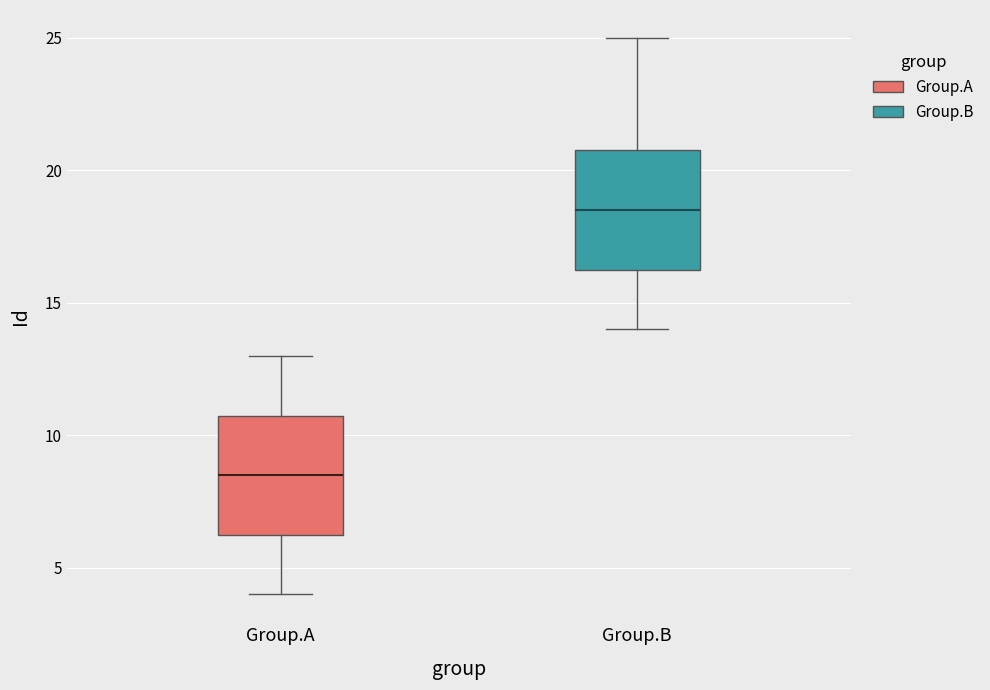

Reading left to right, transcribe this box plot: for each box, give where its median line is, the range the box spans, and where its two whiskers end, as read against the y-axis. The values are not printed on the chart, so give them approximately, as read against the axis.

Group.A: median 8.5, box 6.5 to 11.0, whiskers 4.0 to 13.0
Group.B: median 18.5, box 16.5 to 21.0, whiskers 14.0 to 25.0